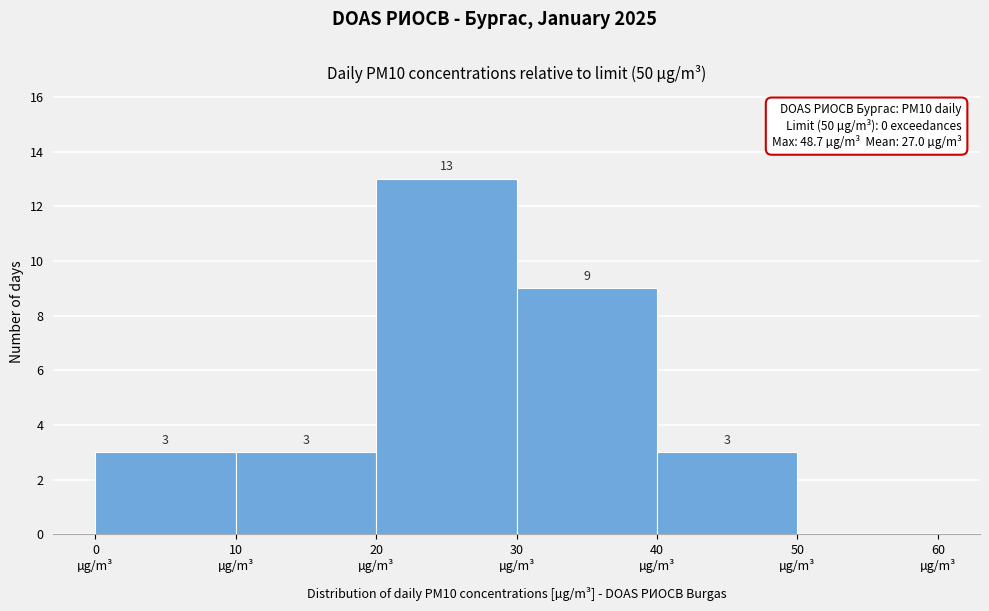

Over which range of the x-axis is the bar tallest?

20 to 30